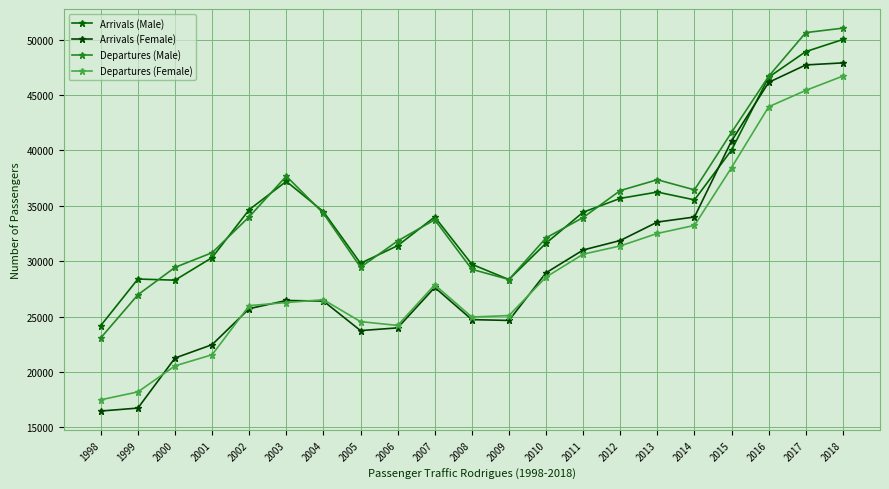

Rank the categories by Departures (Female) value from lowest to highest.

1998, 1999, 2000, 2001, 2006, 2005, 2008, 2009, 2002, 2003, 2004, 2007, 2010, 2011, 2012, 2013, 2014, 2015, 2016, 2017, 2018